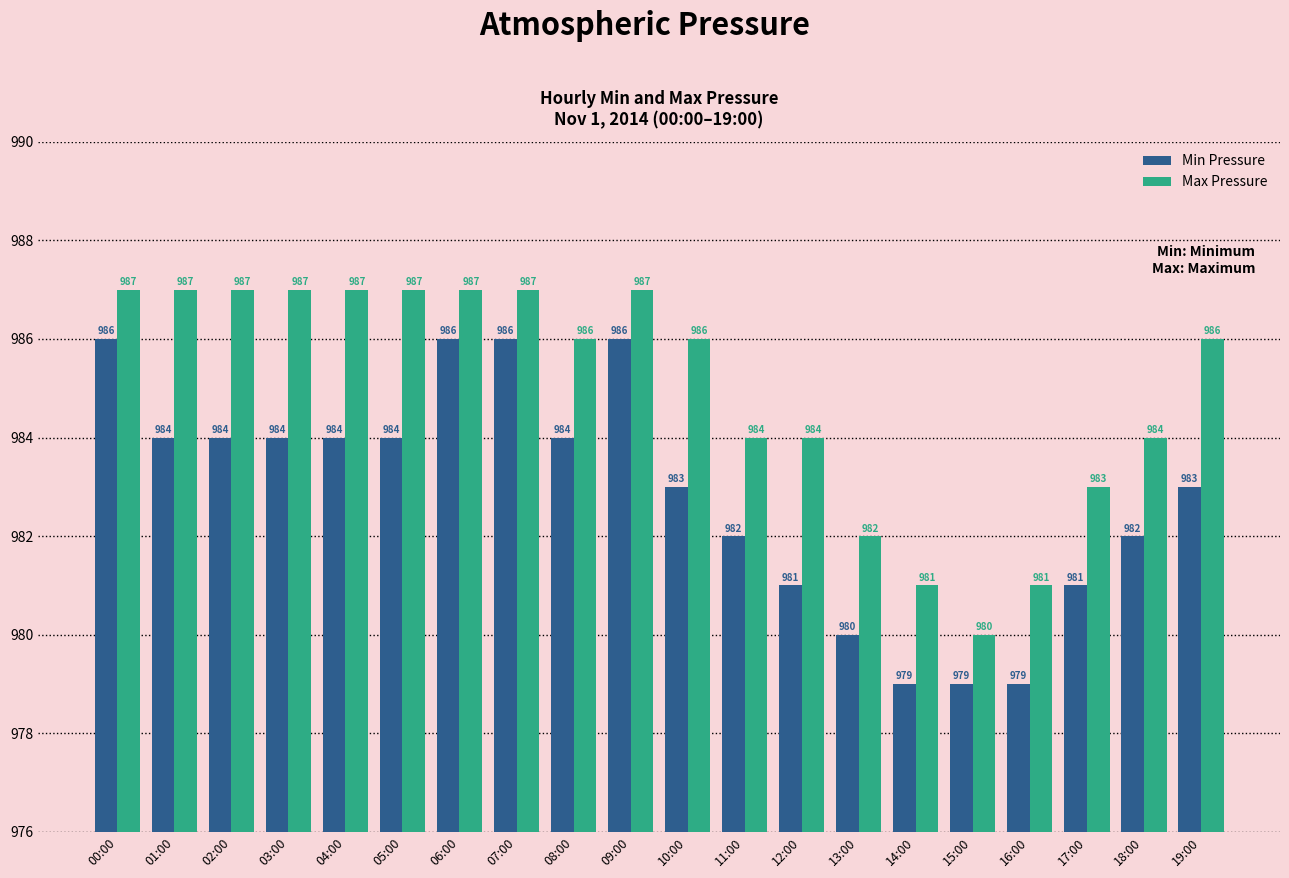

What is the sum of the Max Pressure values at 05:00 and 02:00?

1974